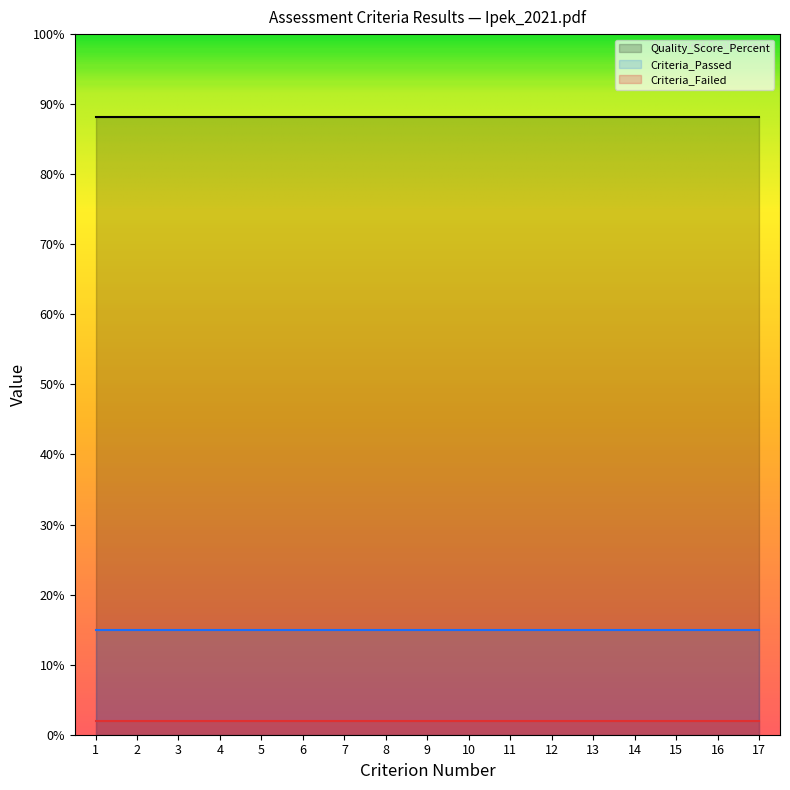

True or false: Quality_Score_Percent and Criteria_Failed intersect in this chart.

False